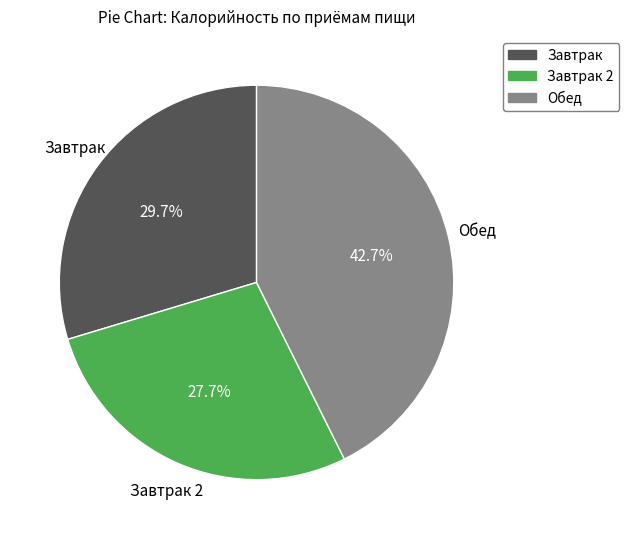

How many segments does this pie chart have?

3